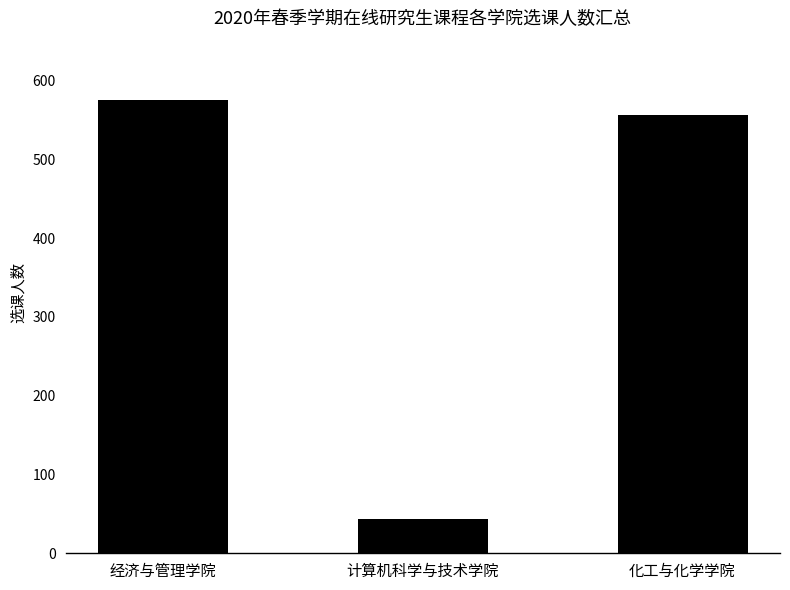

Rank the categories by value from highest to lowest.

经济与管理学院, 化工与化学学院, 计算机科学与技术学院